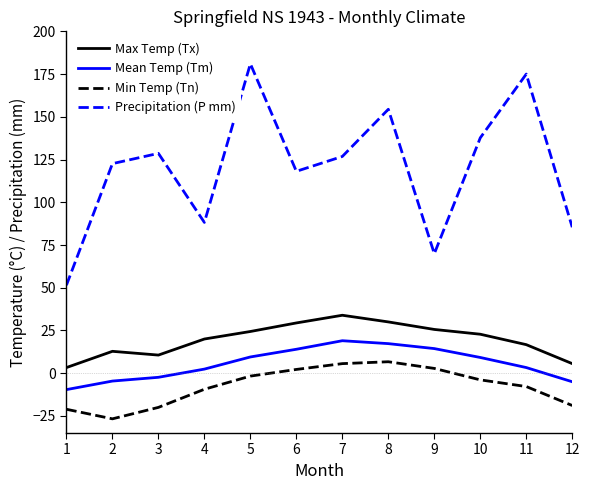

What is the difference between the Max Temp (Tx) values at 11 and 6?

12.7